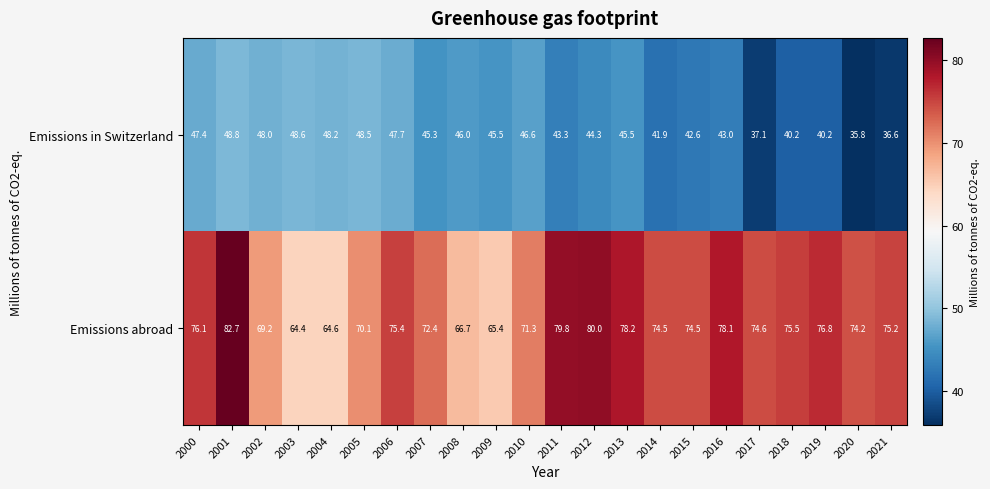

Rank the series by their average value, from highest to lowest.

Emissions abroad, Emissions in Switzerland